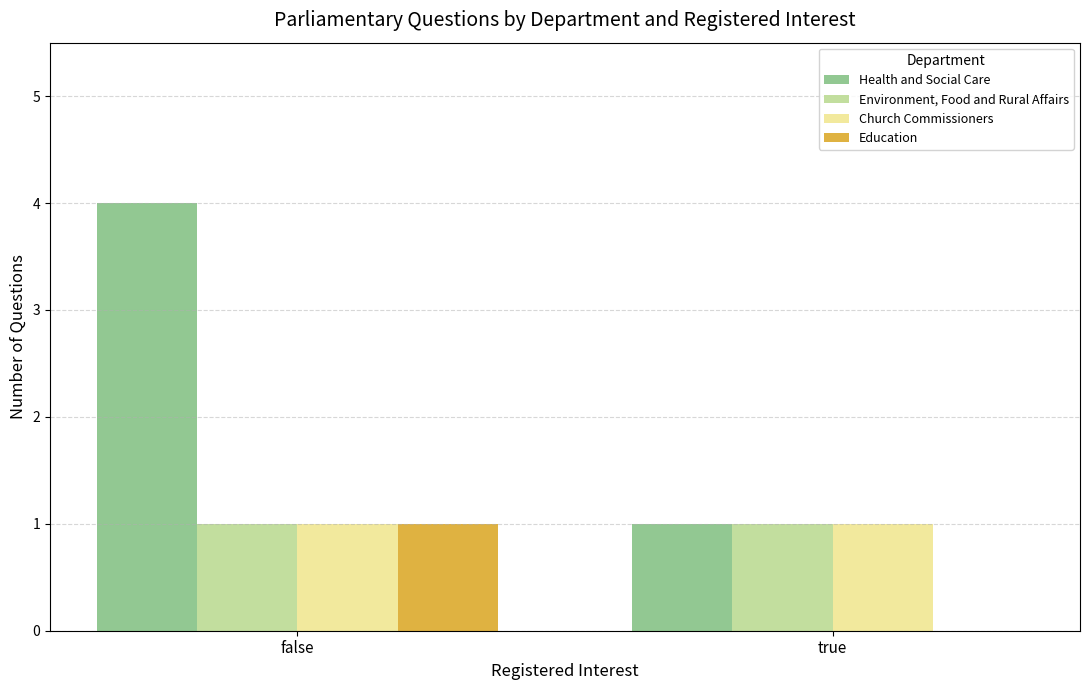

What is the sum of the Environment, Food and Rural Affairs values at true and false?

2